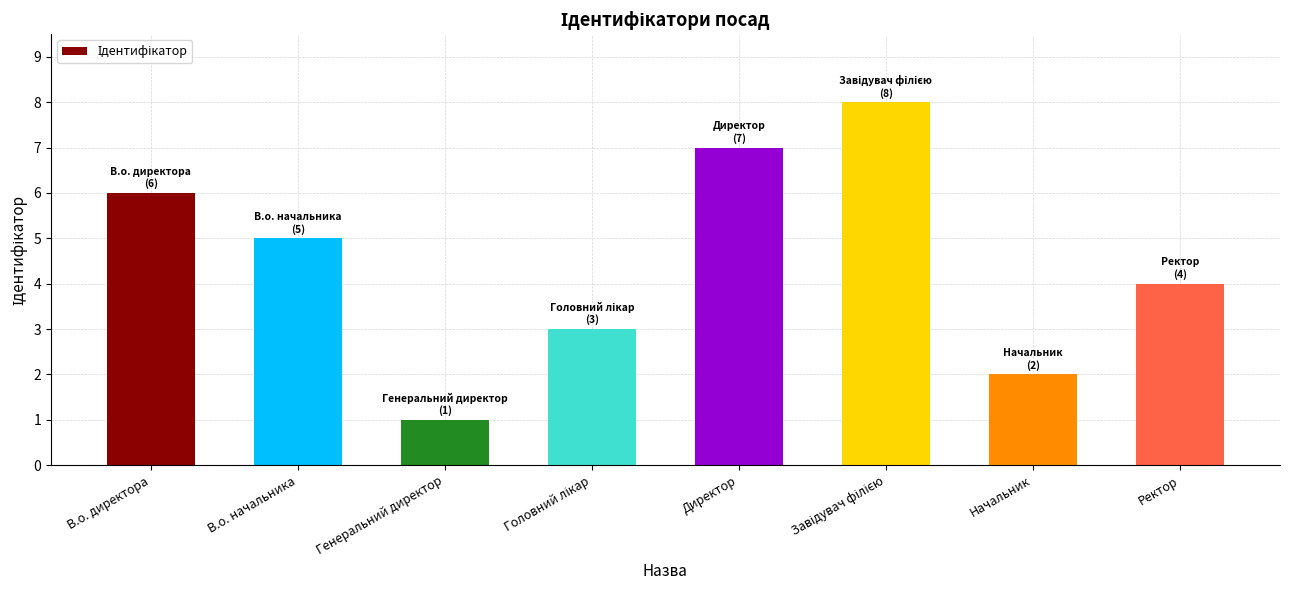

At which category does the chart reach its minimum across all series?

Генеральний директор